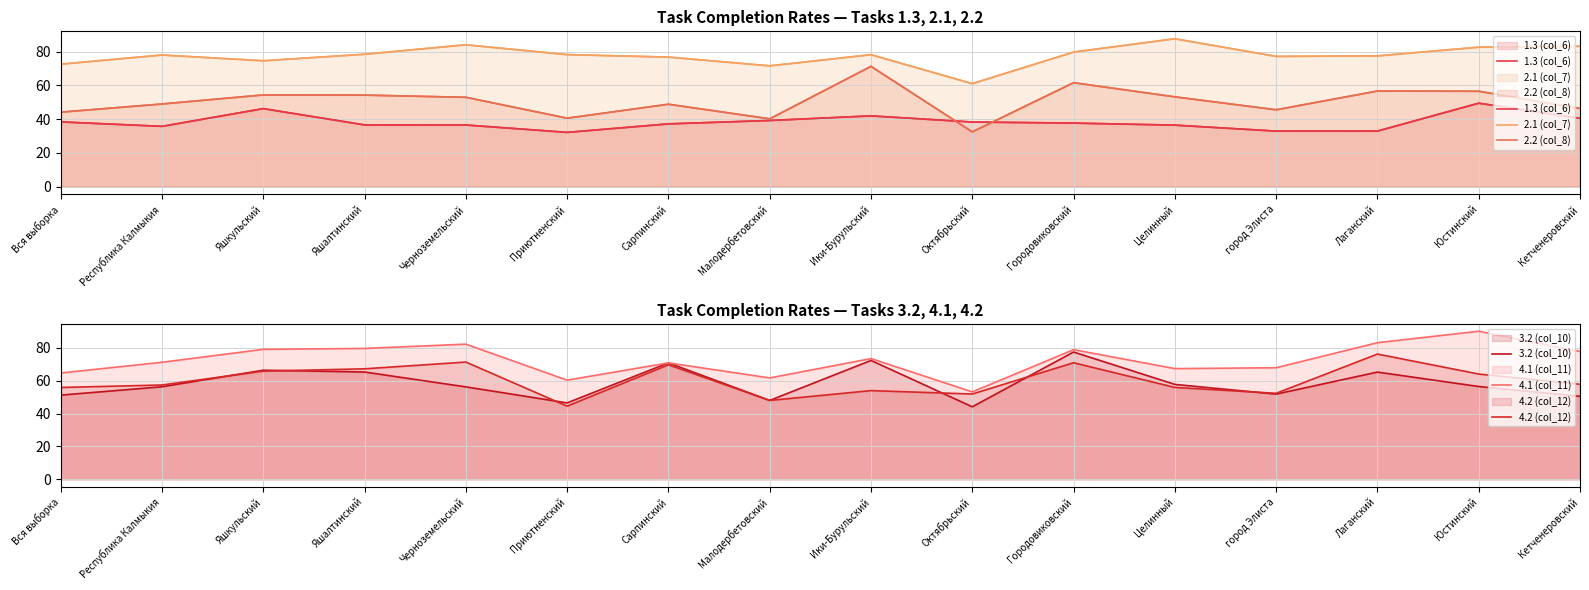

What is the total value across all series at Ики-Бурульский?

391.4